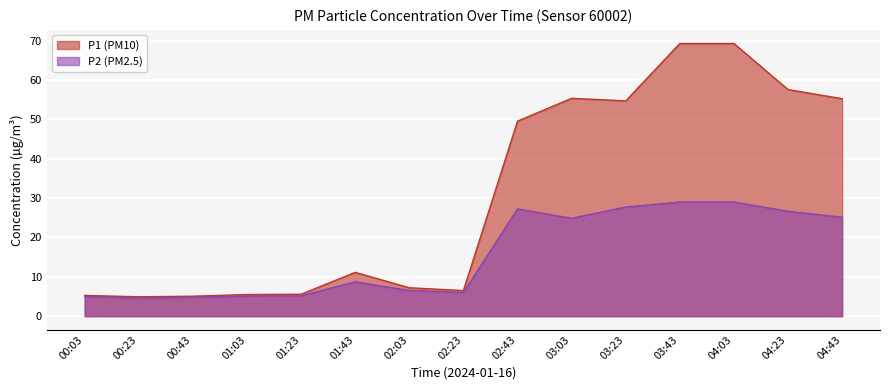

Reading right to left, extract all data points from this chart.

P1: 55.2	57.6	69.3	69.3	54.7	55.4	49.5	6.5	7.2	11.1	5.6	5.5	5.1	4.9	5.3
P2: 25.1	26.6	29.0	29.0	27.7	24.9	27.2	6.0	6.5	8.7	5.2	5.1	4.8	4.6	5.0